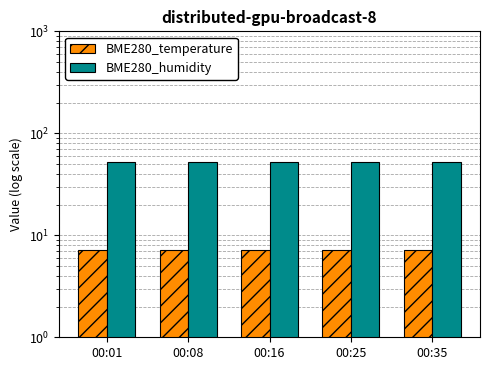

What is the value of the BME280_temperature bar at the 1st from the left?

7.2